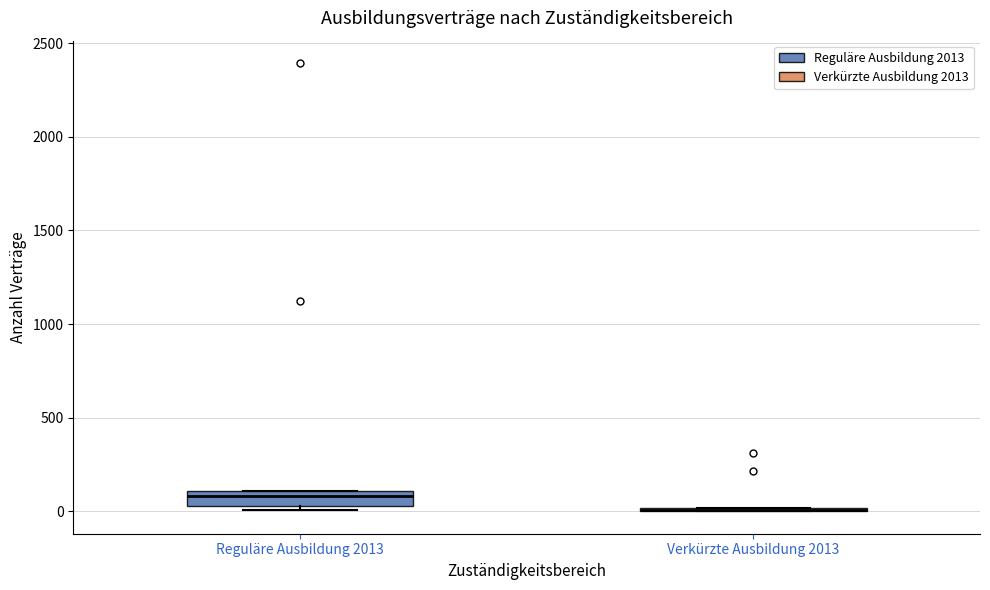

Comparing the boxes themselves (not the whiskers), which one is the tallest?

Reguläre Ausbildung 2013